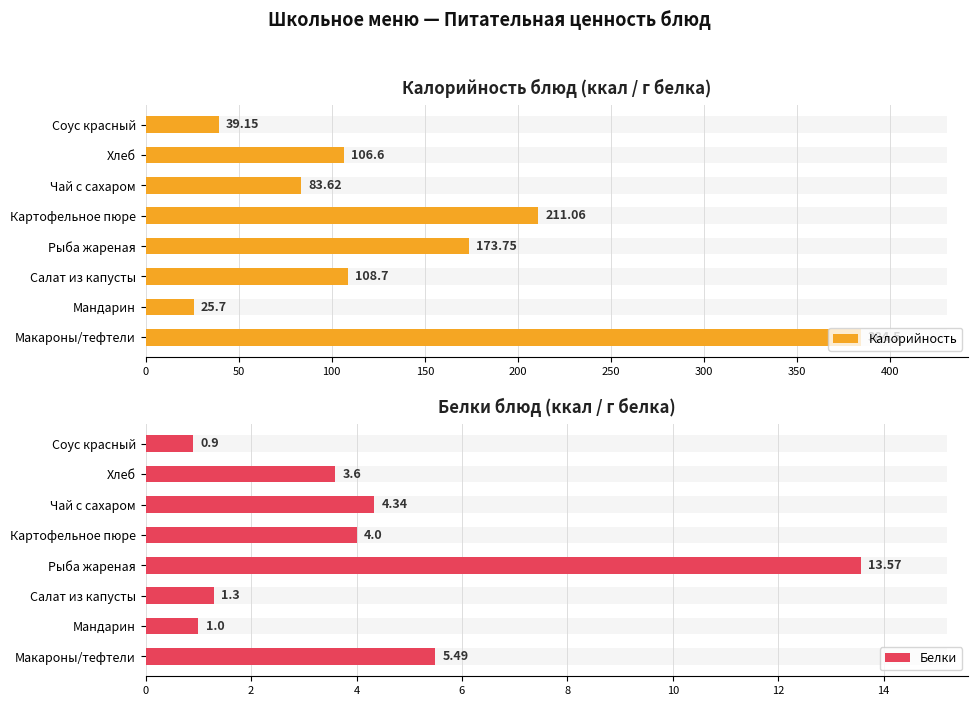

What is the approximate value of Белки at Картофельное пюре?

4.0